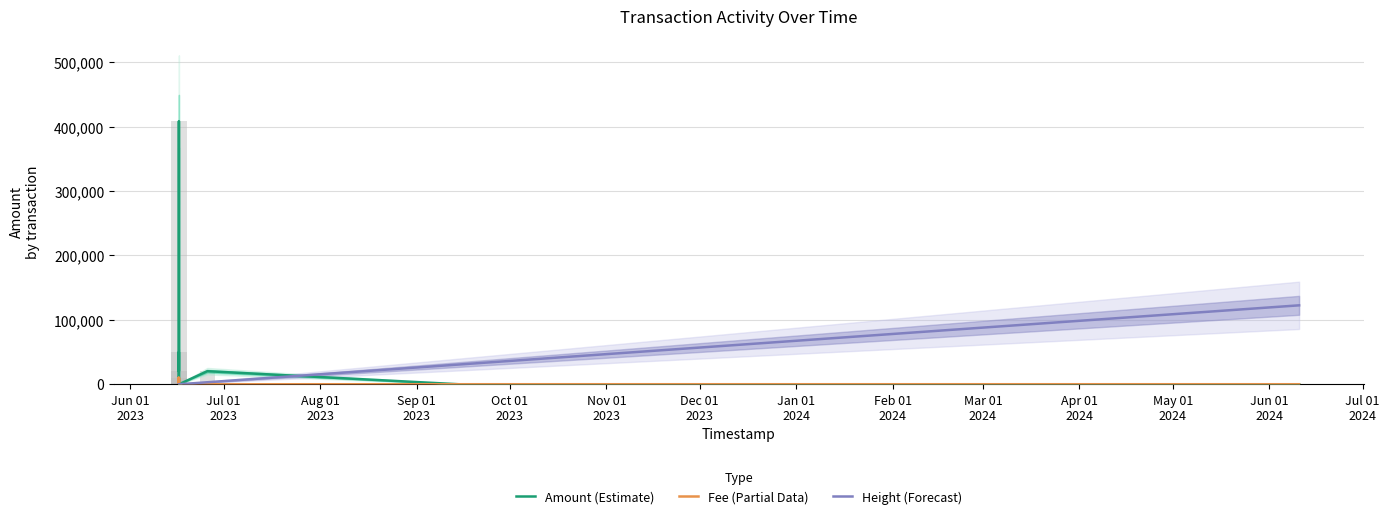

At which label does Amount (Estimate) first exceed 12?

Jul 01
2023